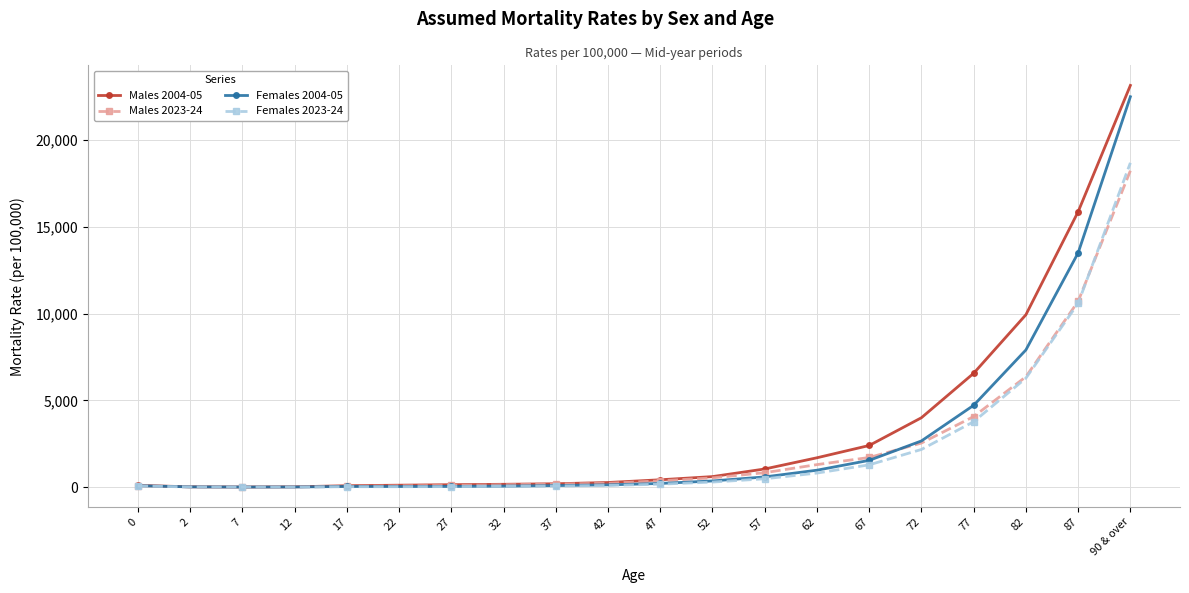

Which series has the widest spread of values?

Males 2004-05